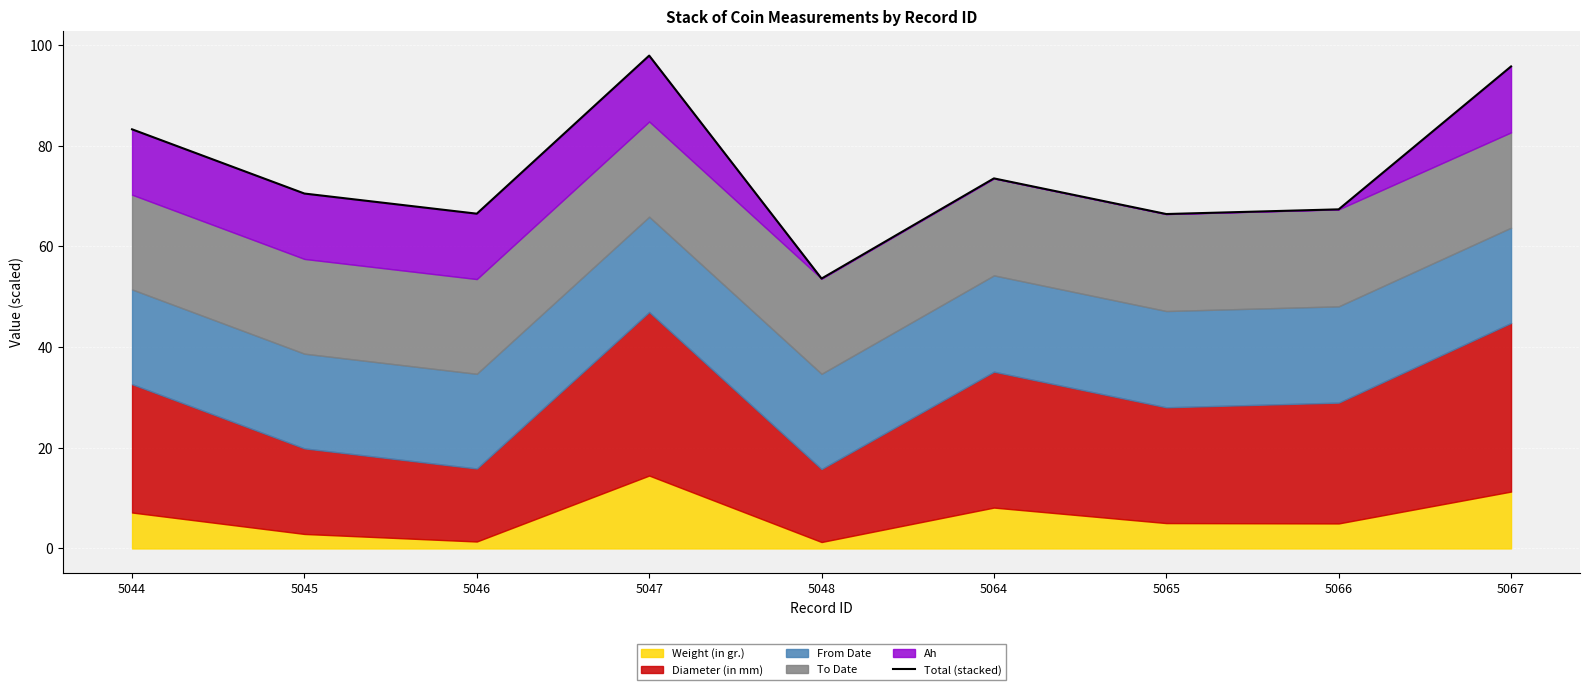

Is it true that the value at 5045 is 101.3?

False